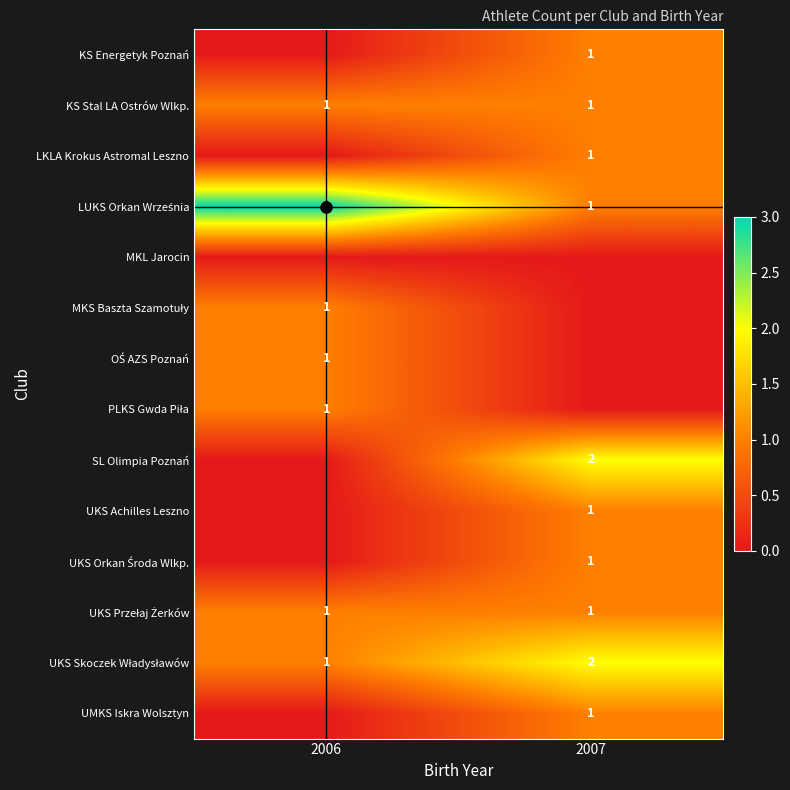

What is the maximum value for MKS Baszta Szamotuły?

1